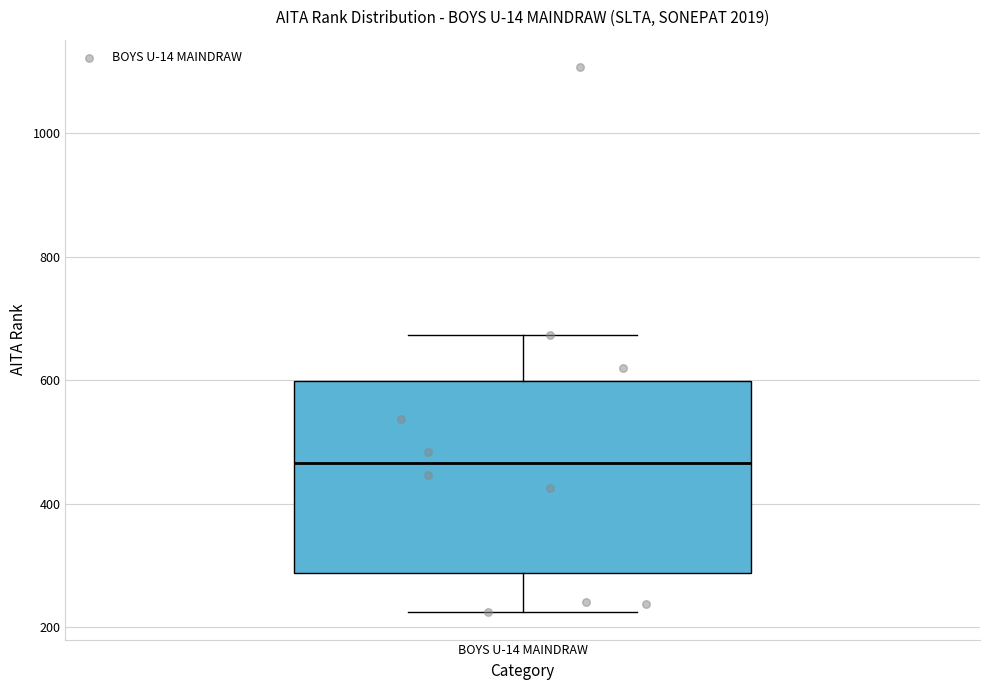

Where does the upper whisker of the box for BOYS U-14 MAINDRAW end on the y-axis? The values are not printed on the chart, so give them approximately, as read against the axis.

680